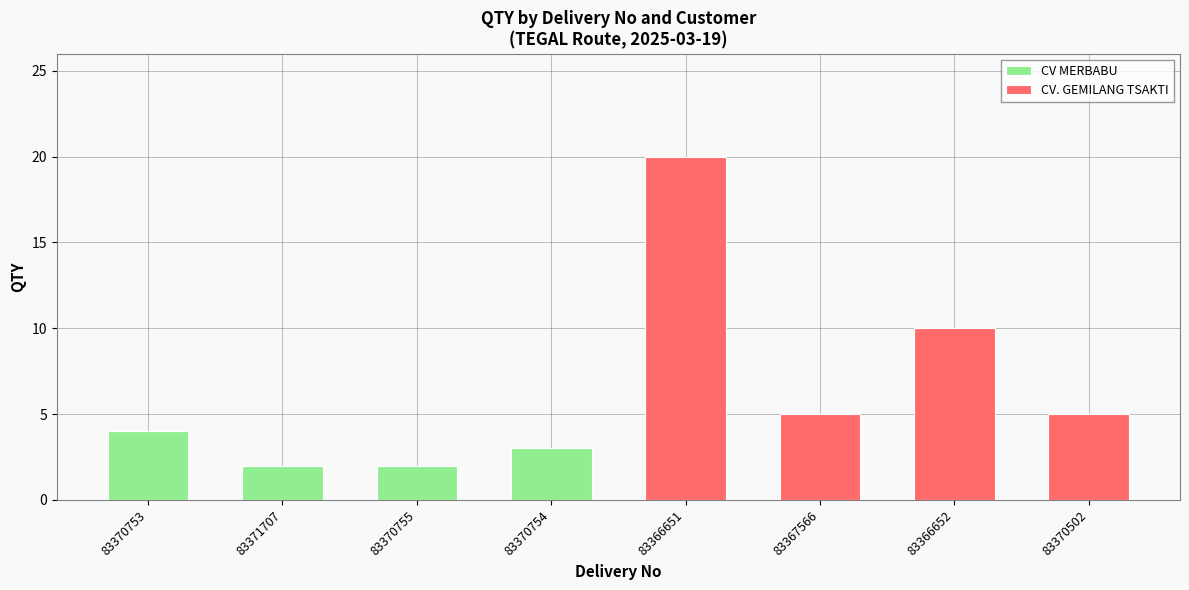

Does the chart contain stacked bars?

Yes